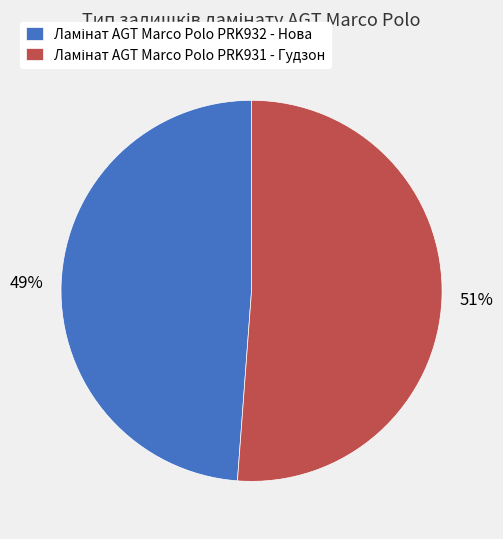

To the nearest percent, what is the average slice percentage?

50%